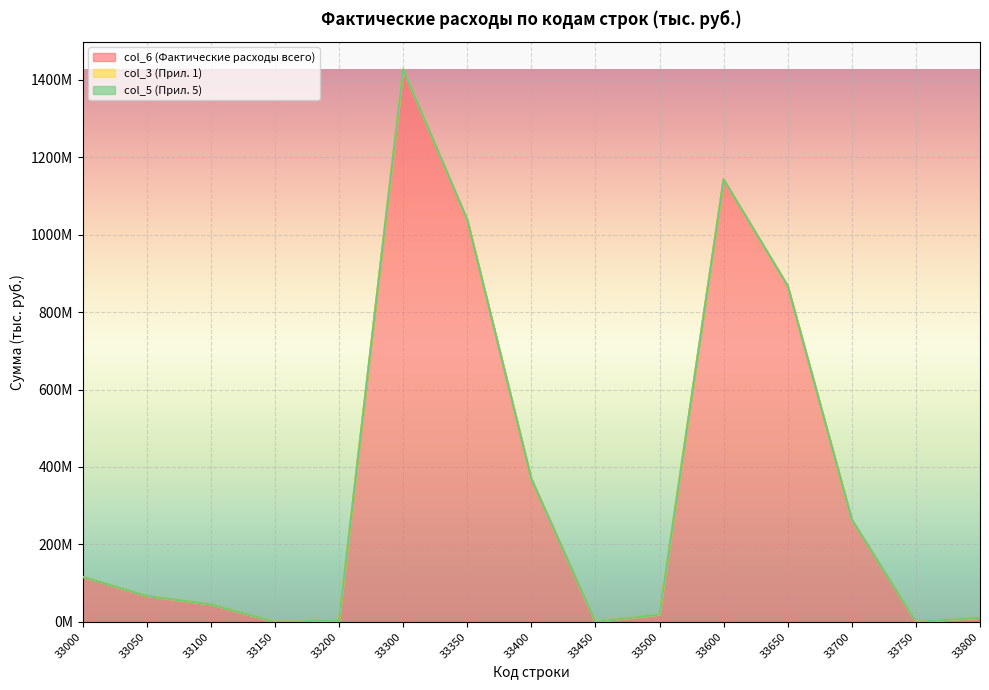

What are all the series names shown in the legend?

col_6 (Фактические расходы всего), col_3 (Прил. 1), col_5 (Прил. 5)